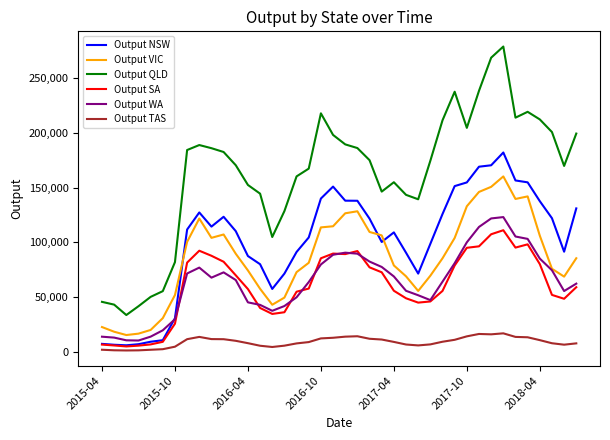

Which series has the widest spread of values?

Output QLD